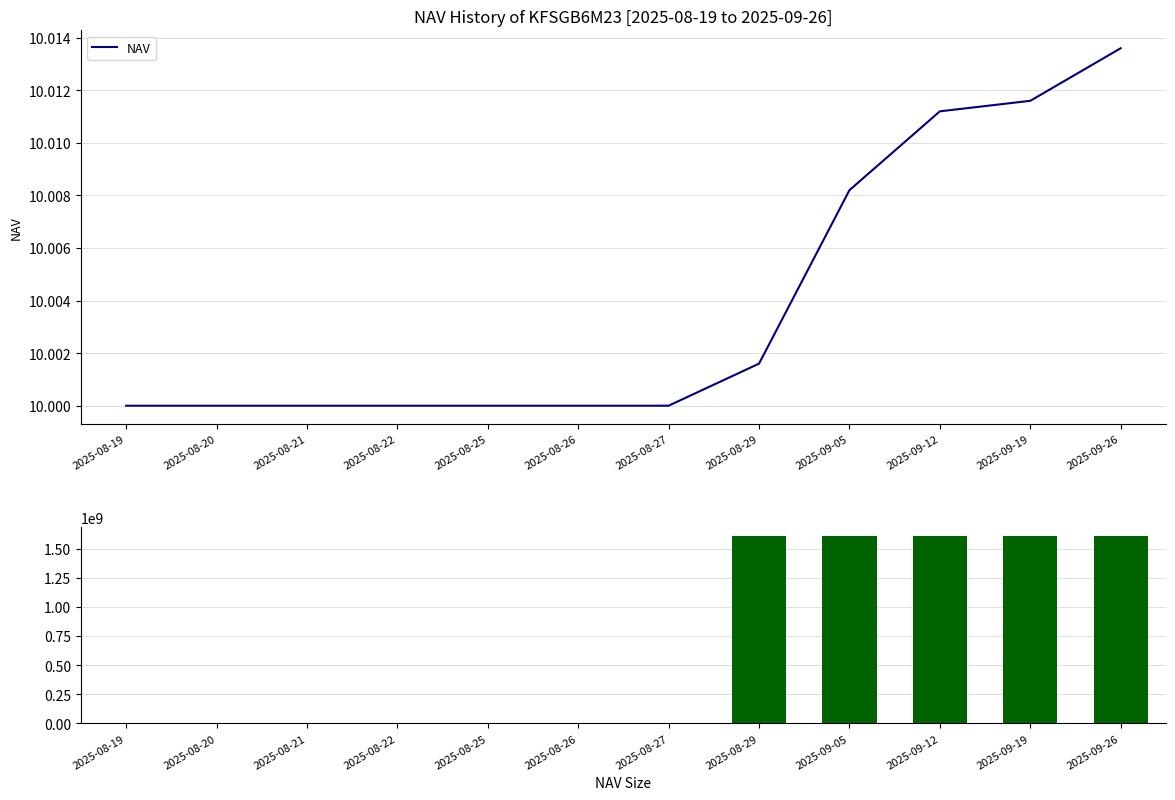

Rank the series at 2025-09-05 from highest to lowest value.

NAV Size, NAV